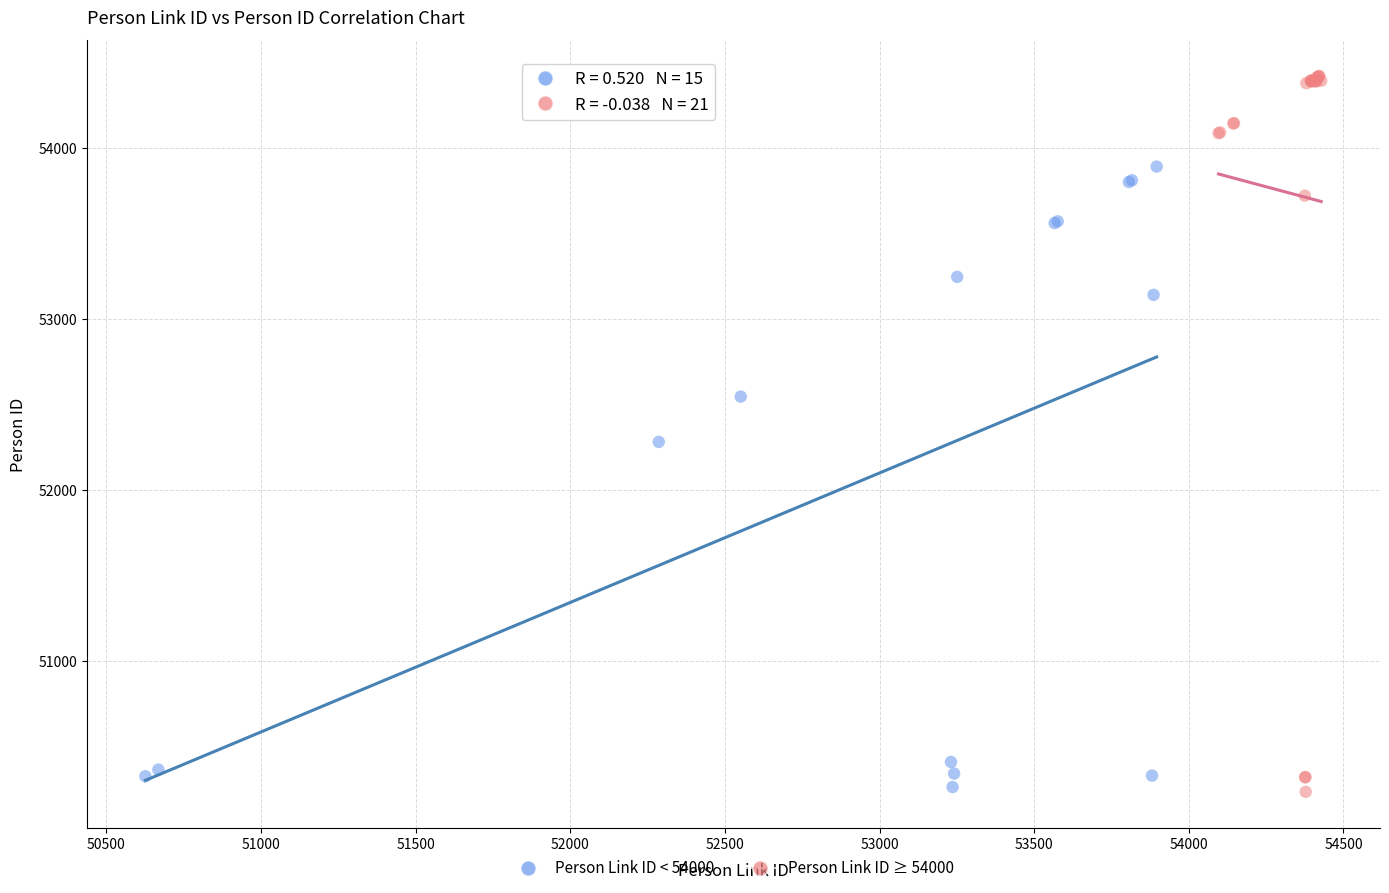

Which series reaches the maximum Y coordinate?

Person Link ID ≥ 54000